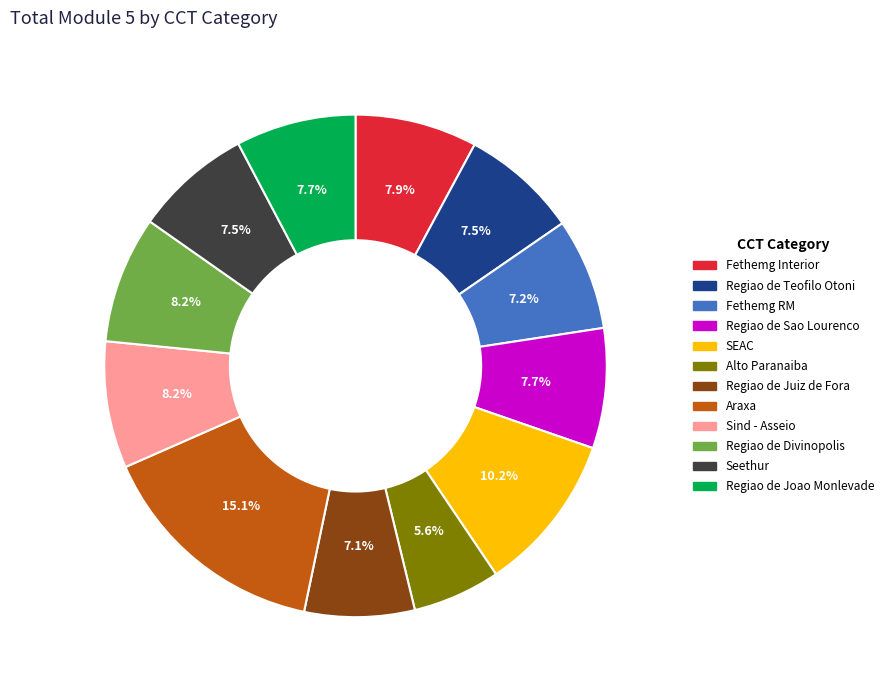

Which has a higher value, Regiao de Divinopolis or Araxa?

Araxa